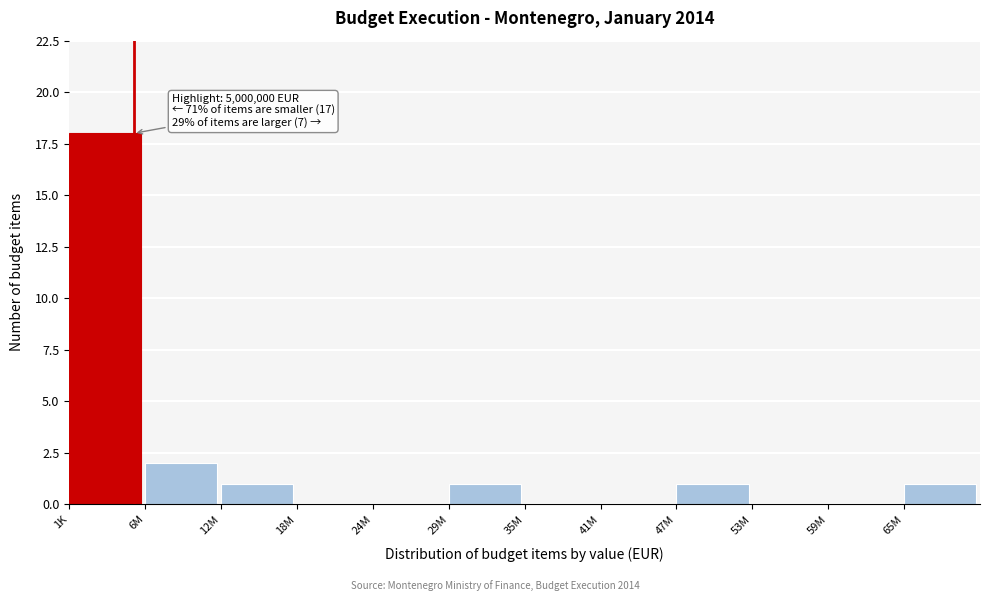

Reading left to right, transcribe all the data shown in this chart.

1K=18	6M=2	12M=1	18M=0	24M=0	29M=1	35M=0	41M=0	47M=1	53M=0	59M=0	65M=1